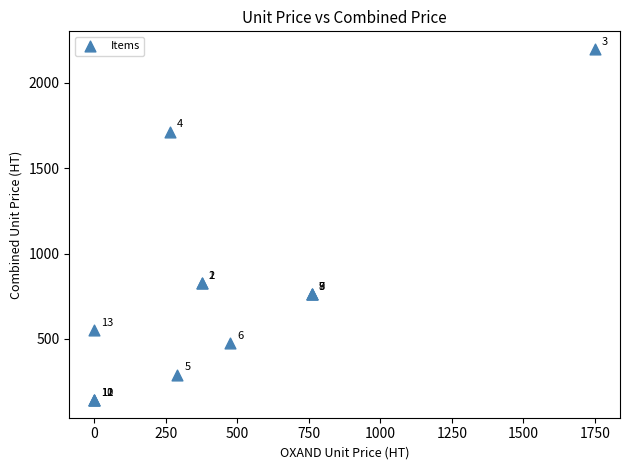

What Y value in the scatter plot is closest to 1170?

825